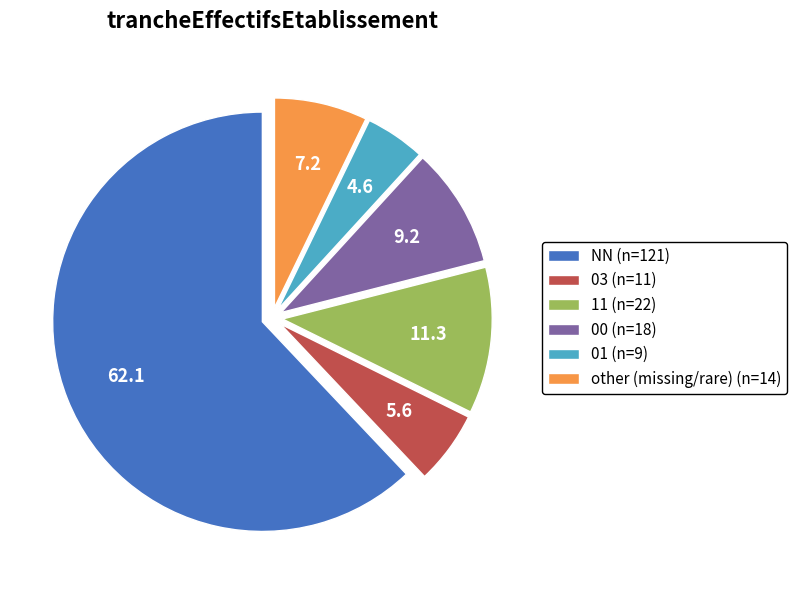

How many segments does this pie chart have?

6